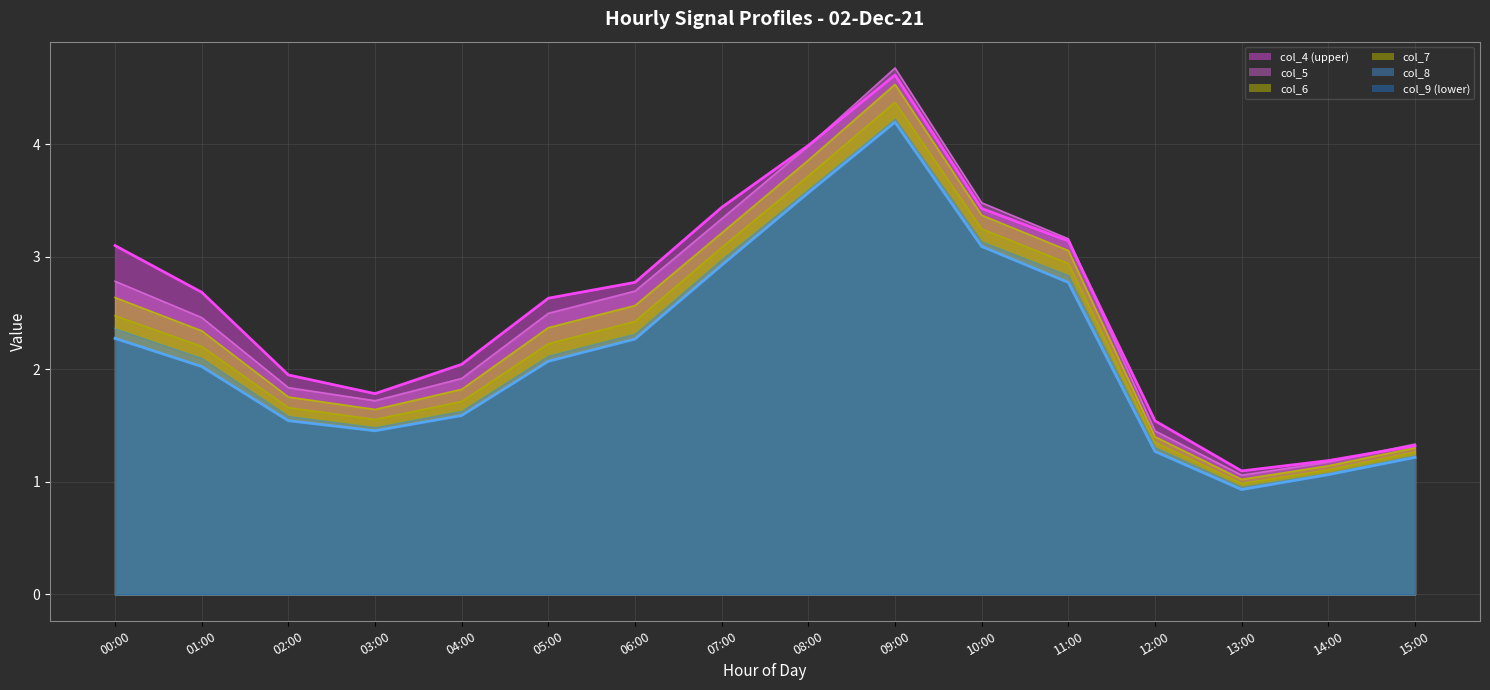

Which has a higher value, 03:00 or 01:00?

01:00